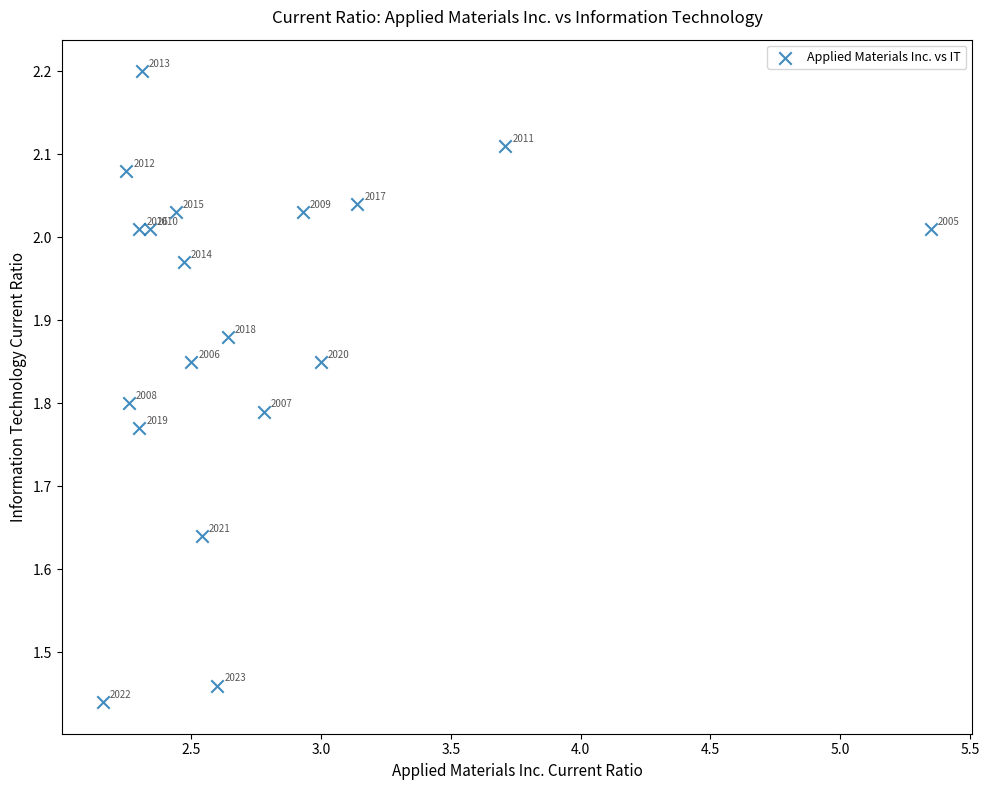

What is the range of X values (max minus min)?

3.2